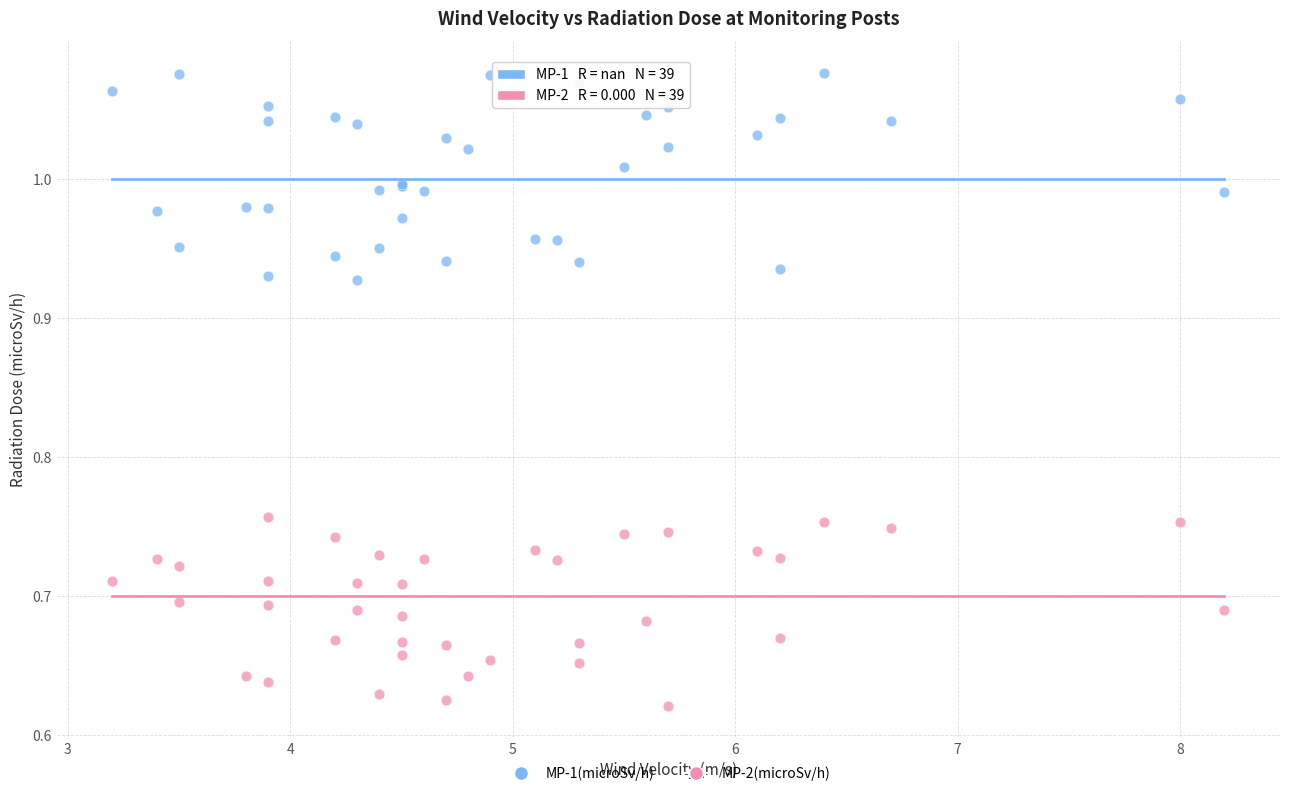

Which series reaches the maximum Y coordinate?

MP-1(microSv/h)